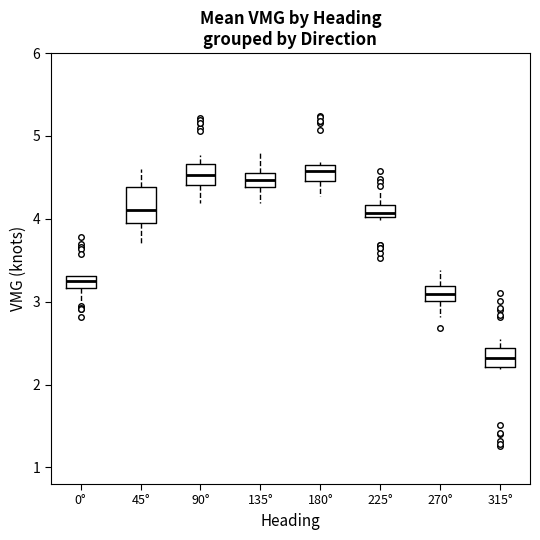

Where is the lower edge of the box for 270° on the y-axis? The values are not printed on the chart, so give them approximately, as read against the axis.

3.0